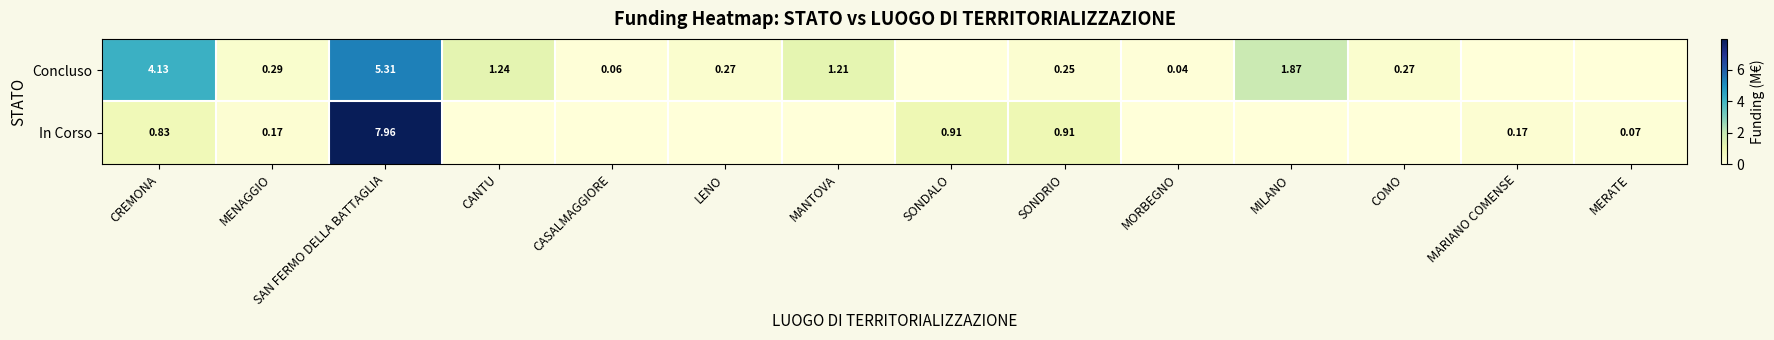

Is the value of Concluso at MILANO greater than the value of In Corso at SAN FERMO DELLA BATTAGLIA?

No